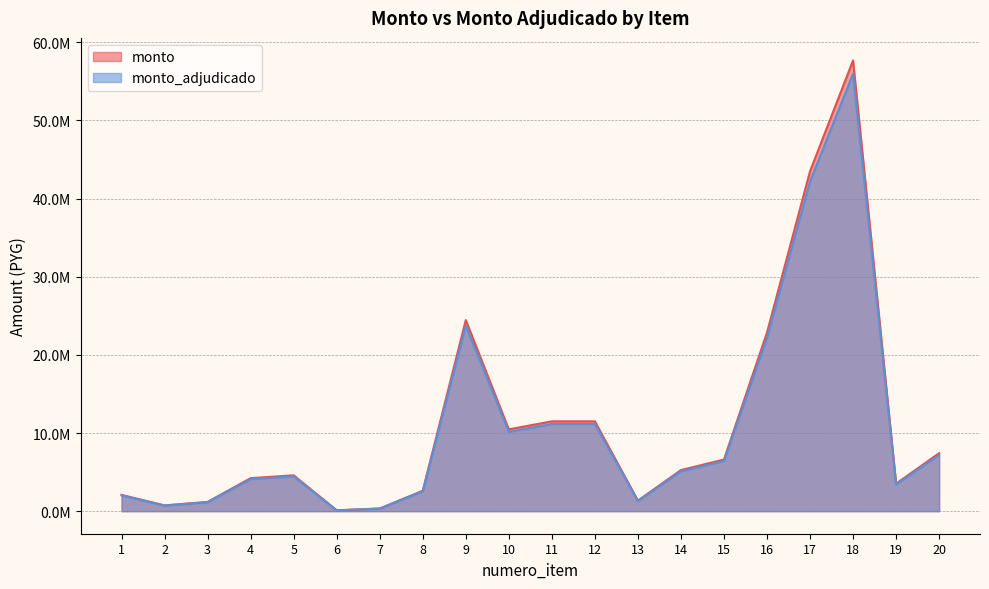

What is the difference between the second highest and minimum values in the monto series?

43384771